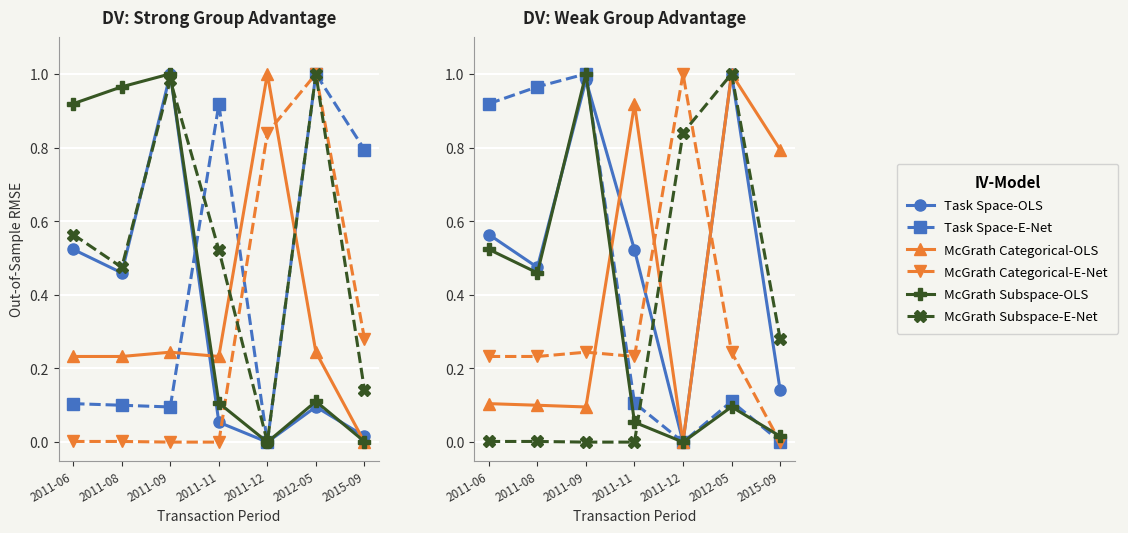

In transactionPricePerShare, how many points are lower than both neighbors (excluding endpoints)?

2